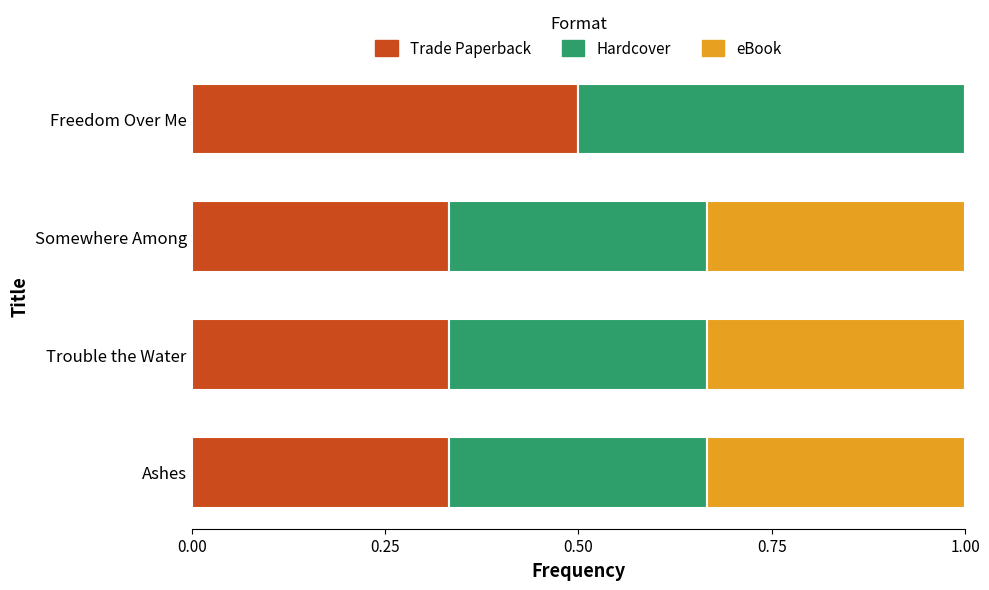

What is the approximate value of Trade Paperback at Freedom Over Me?

0.5